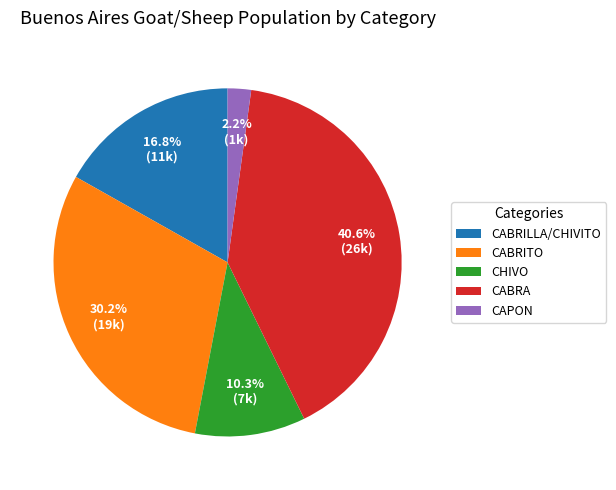

Count the number of slices in the pie.

5